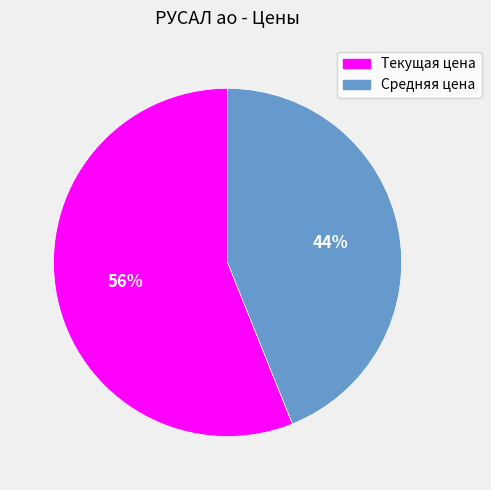

How many segments does this pie chart have?

2